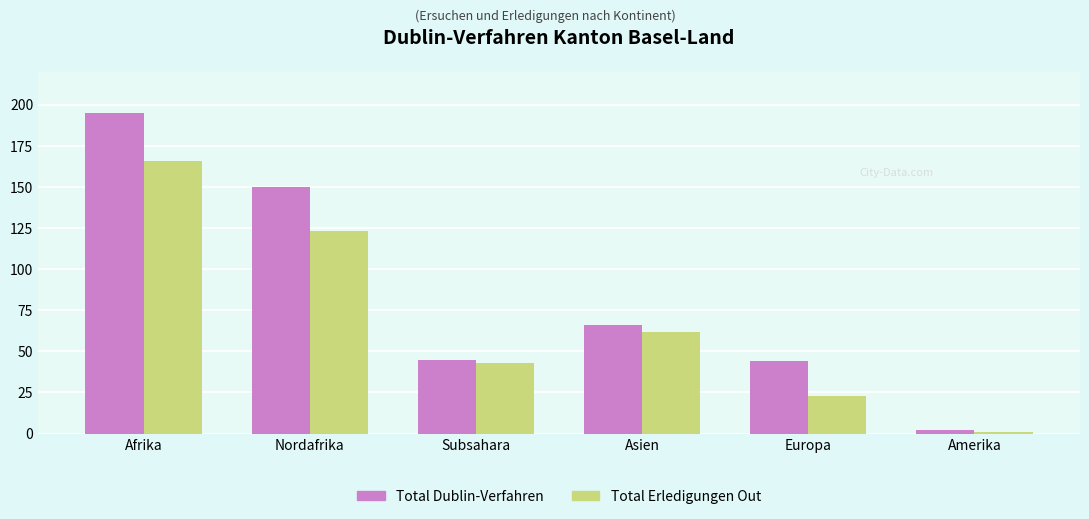

Read the Total Erledigungen Out value at Subsahara, to the nearest 10.

40